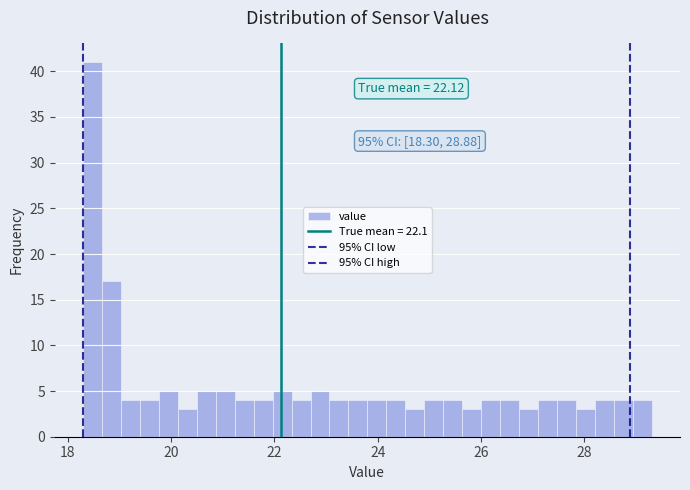

Around what value on the x-axis is the tallest bar? Give the approximate position of its centre, as read against the axis.

18.4